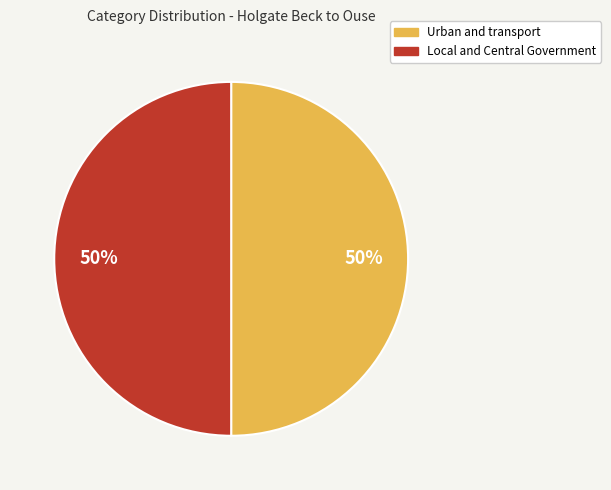

Combined, do Local and Central Government and Urban and transport account for over 50%?

Yes